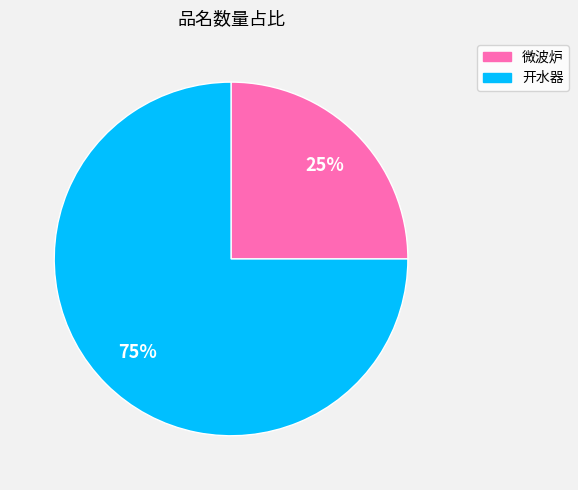

How many segments does this pie chart have?

2